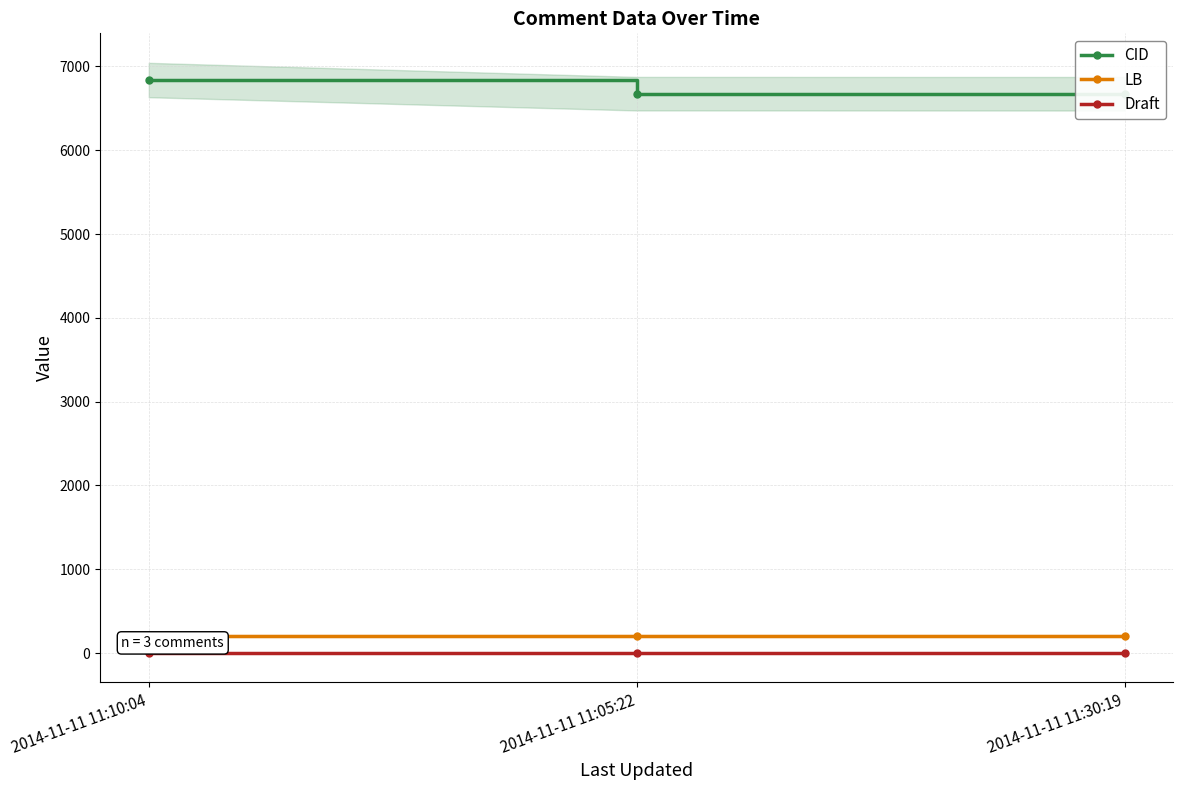

What is the value of the LB point at the 3rd from the left?

204